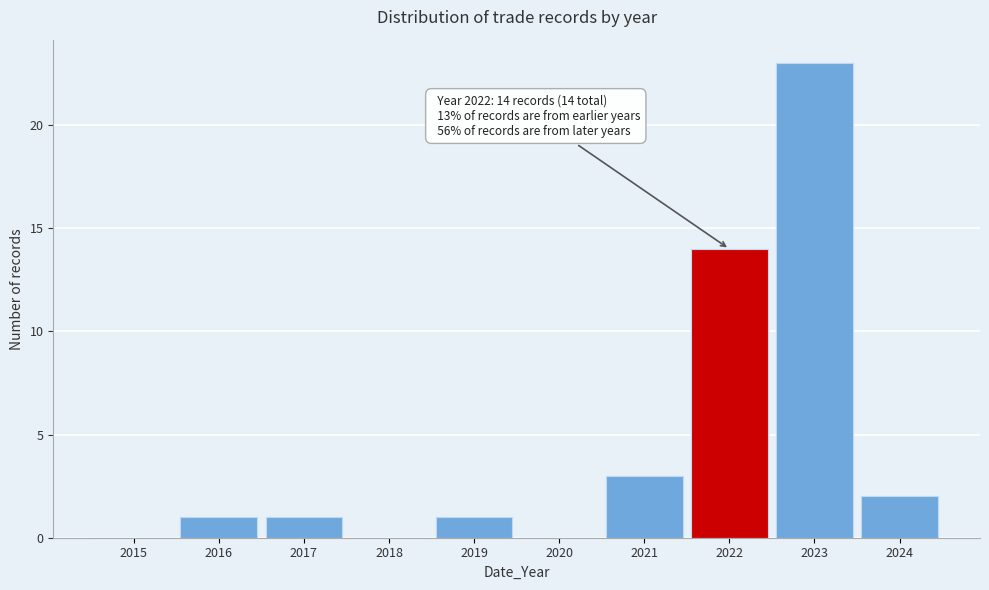

Reading left to right, what are all the values shown in this chart?

2015=0	2016=1	2017=1	2018=0	2019=1	2020=0	2021=3	2022=14	2023=23	2024=2